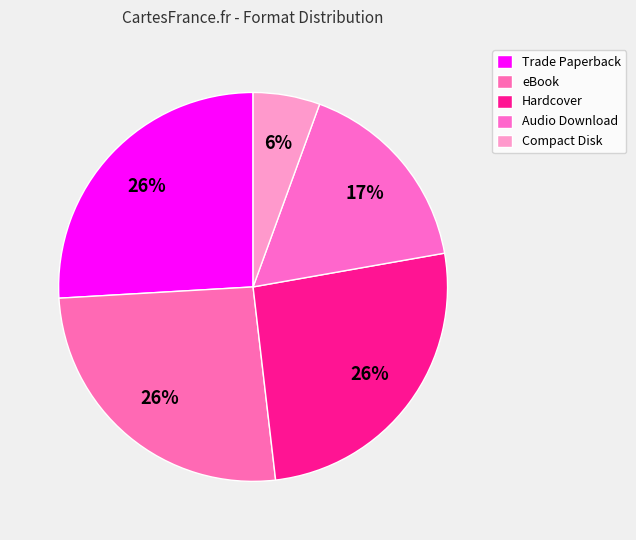

To the nearest percent, what is the average slice percentage?

20%